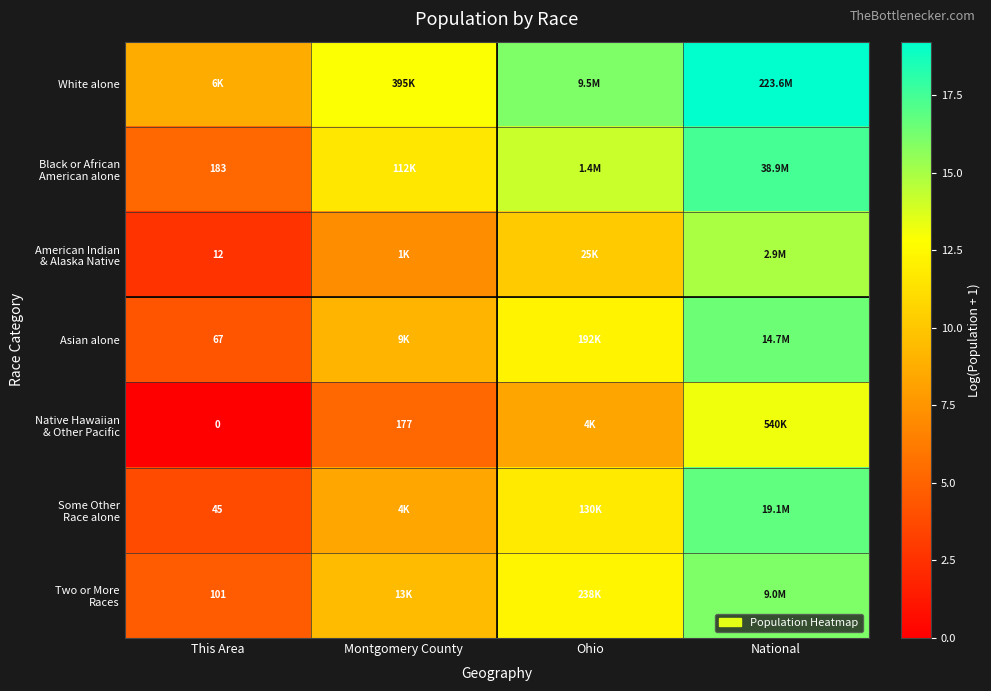

At how many categories does at least one series exceed 11?

3